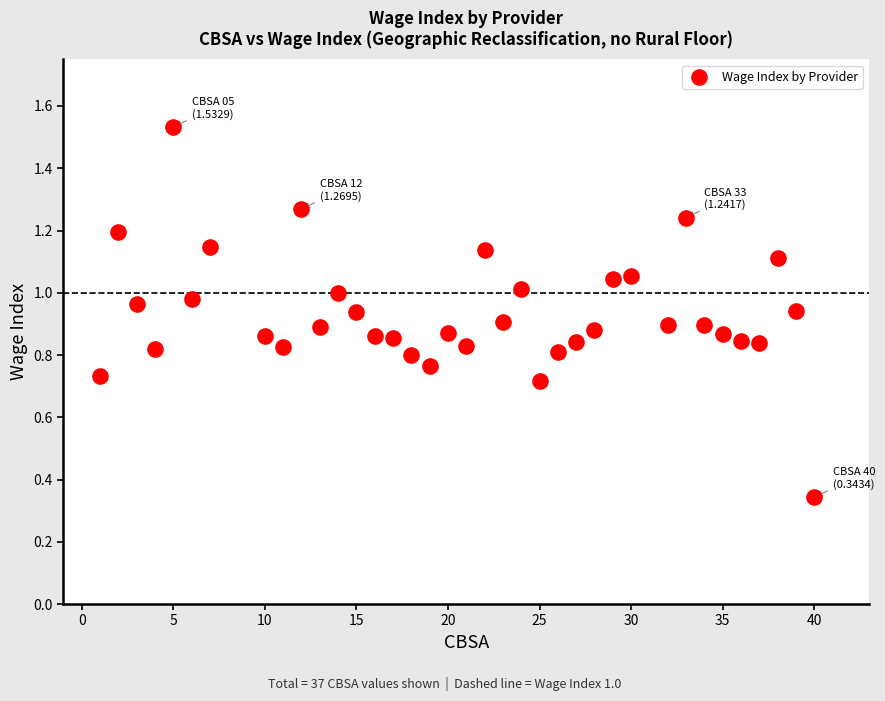

What is the range of X values (max minus min)?

39.0